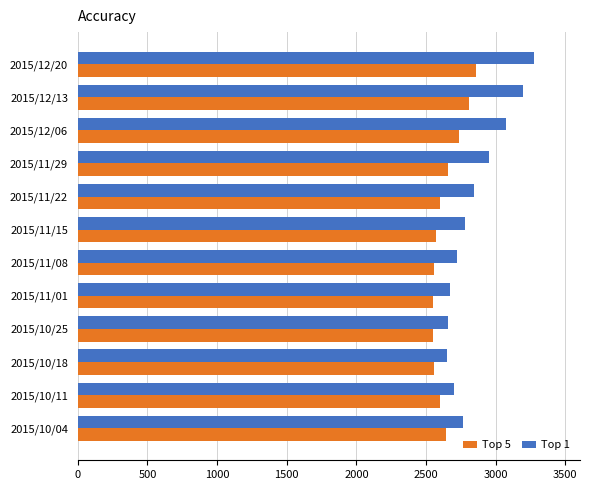

What is the difference between the highest and lowest values at 2015/12/06?

342